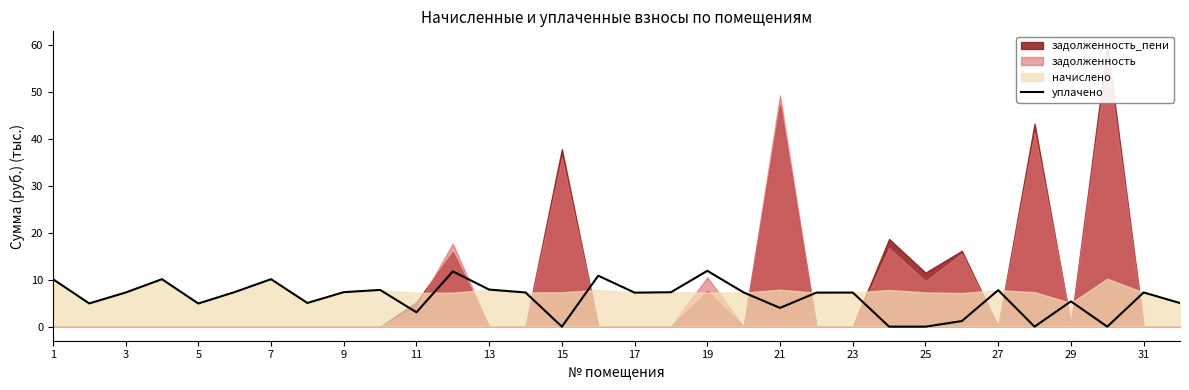

Is it true that уплачено equals 10.1 at 7?

True